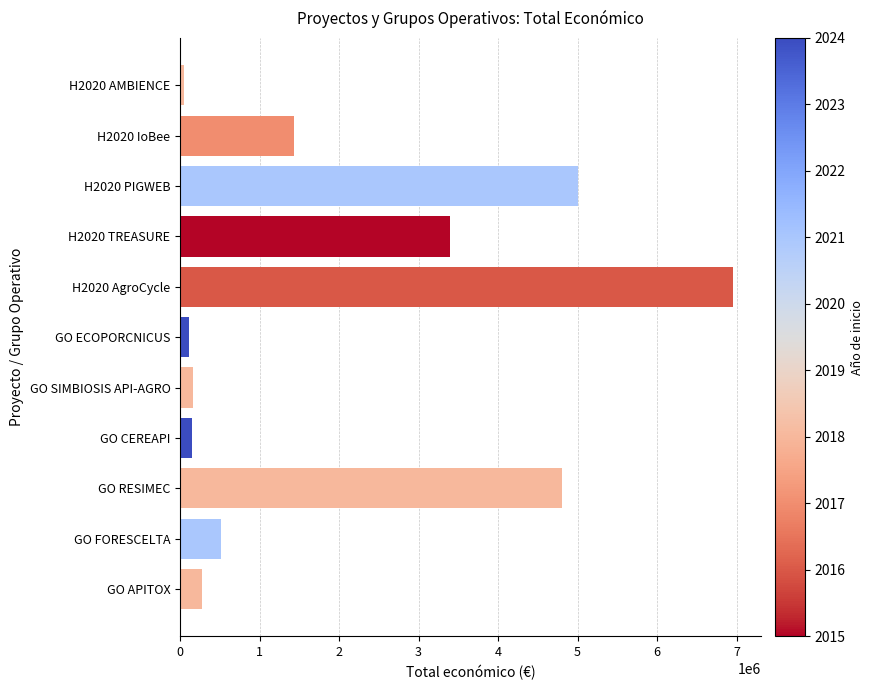

How many bars are there in total?

11